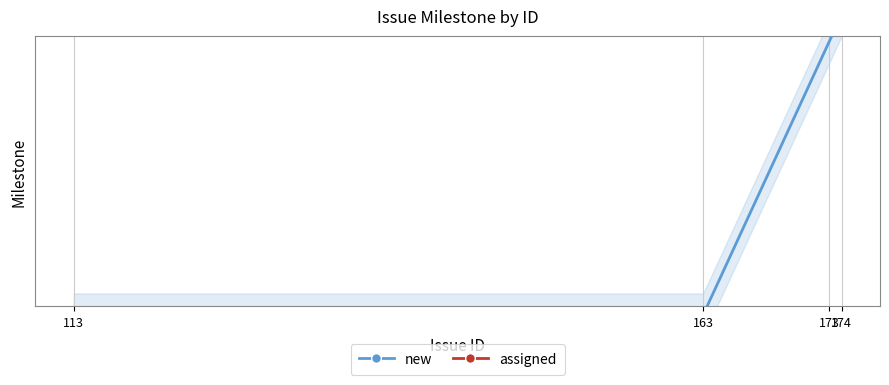

What is the smallest value displayed?

2.1